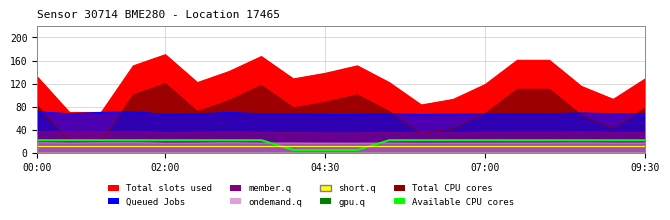

True or false: the data has more than 1 interior local peaks.

False